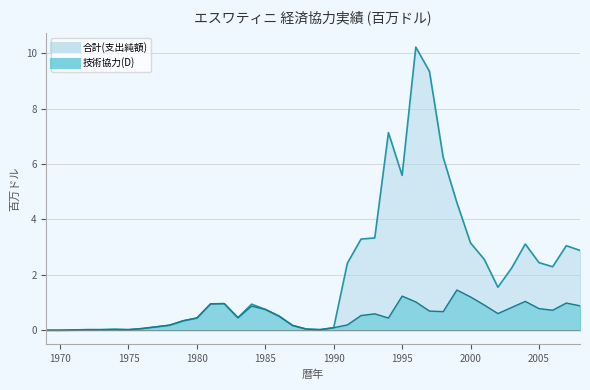

Where is the first local minimum for 合計(支出純額)?

1975